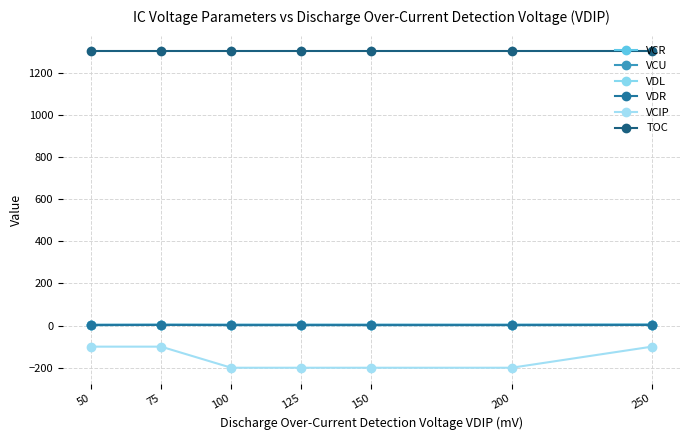

True or false: VDR and VCIP cross at least once.

False